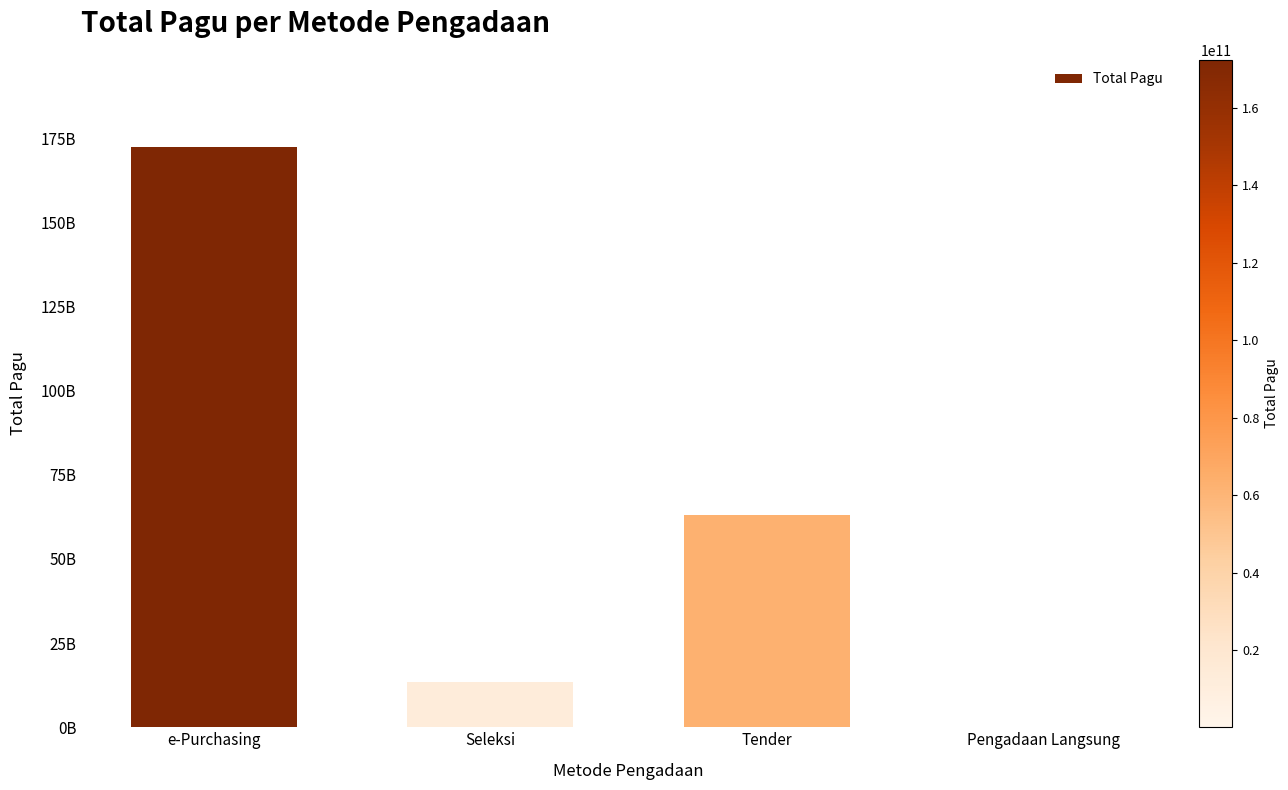

What is the smallest value displayed?

195818000